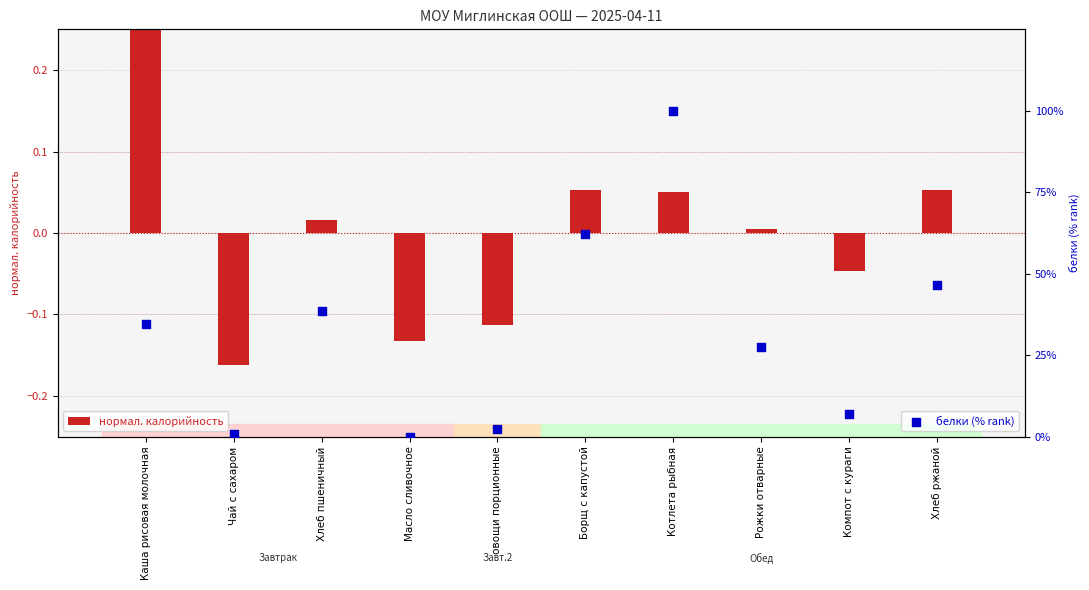

What is the total value across all series at Хлеб ржаной?

46.5